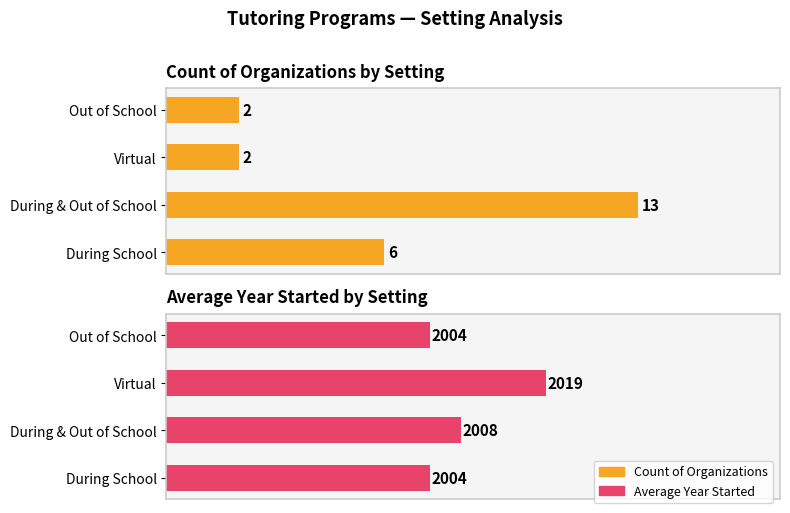

Rank the series by their average value, from lowest to highest.

Count of Organizations, Avg Year Started